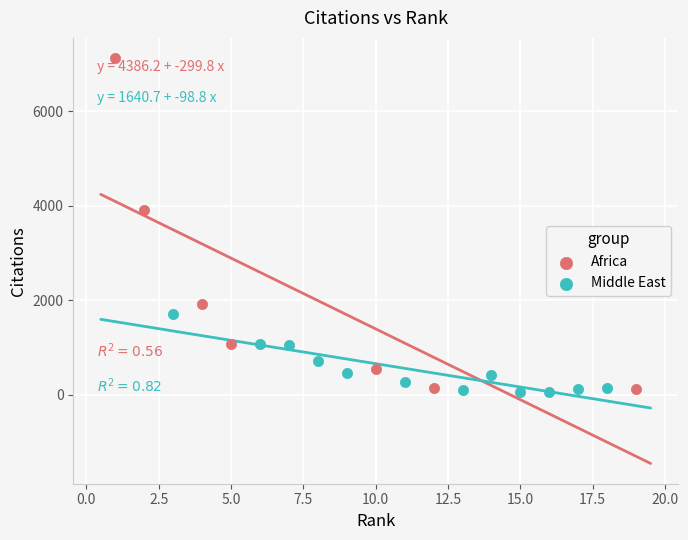

Which series reaches the maximum Y coordinate?

Africa